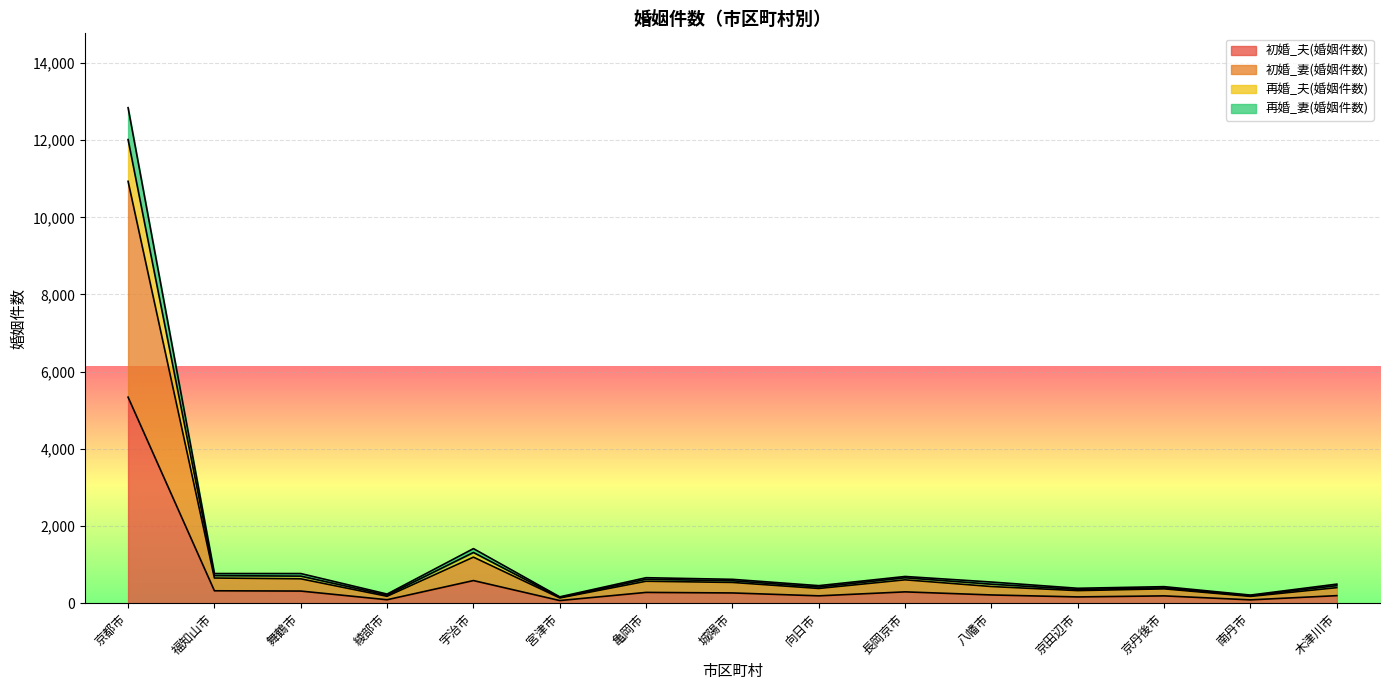

What is the maximum value for 初婚_夫(婚姻件数)?

5339